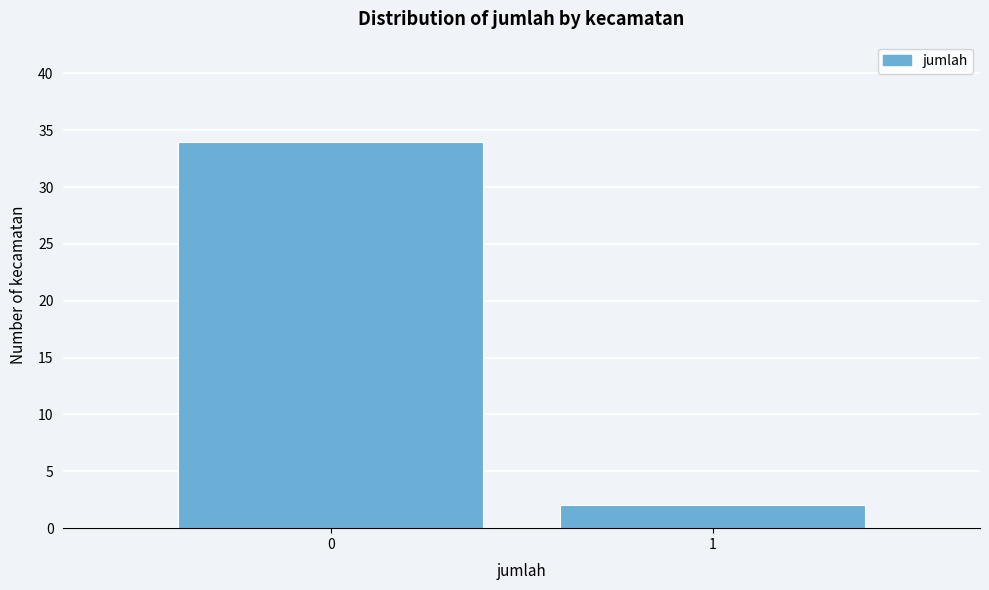

Reading left to right, transcribe all the data shown in this chart.

34	2